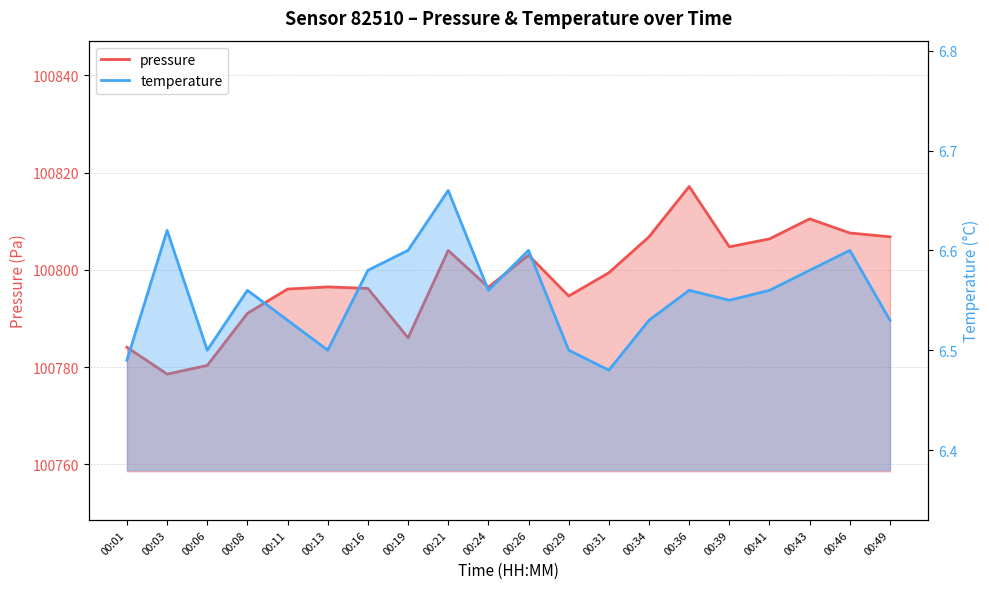

True or false: temperature has more than 1 points higher than both neighbors.

True